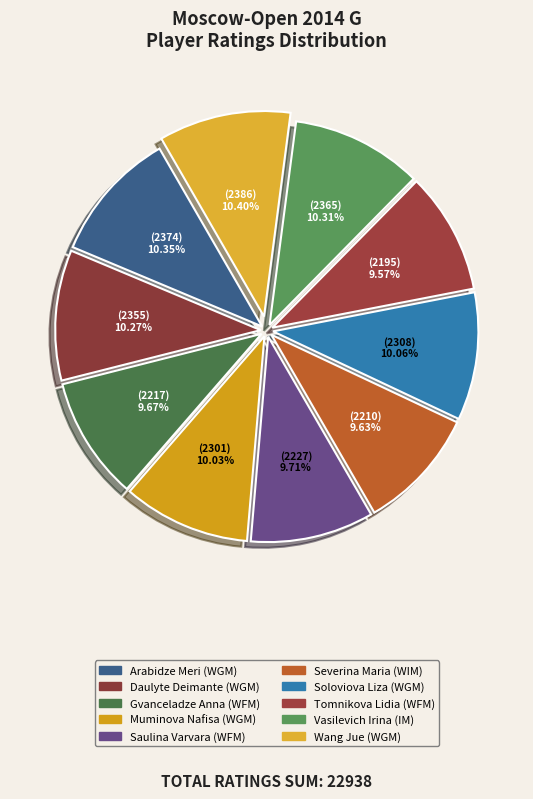

To the nearest percent, what is the difference between the largest and smallest slice percentages?

1%